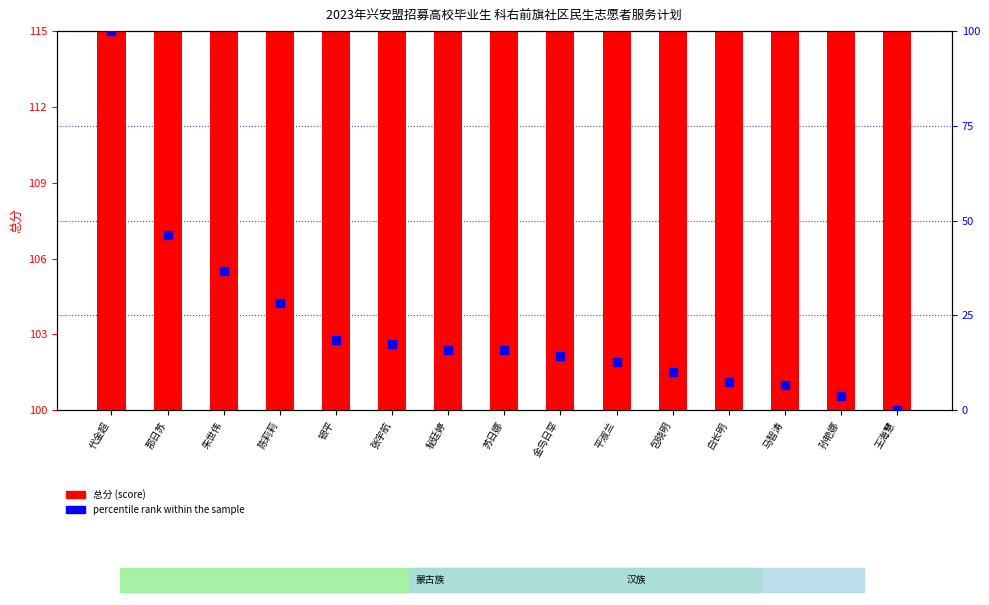

What position from the right is 银平?

11